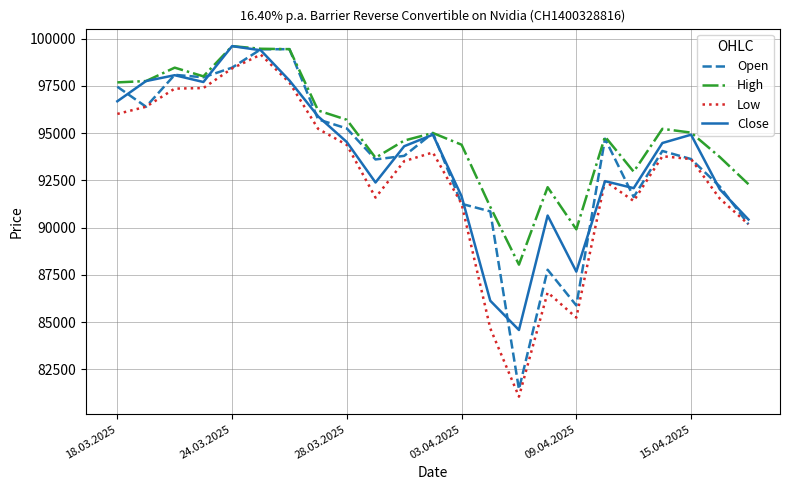

Which series has the largest total across all categories?

High